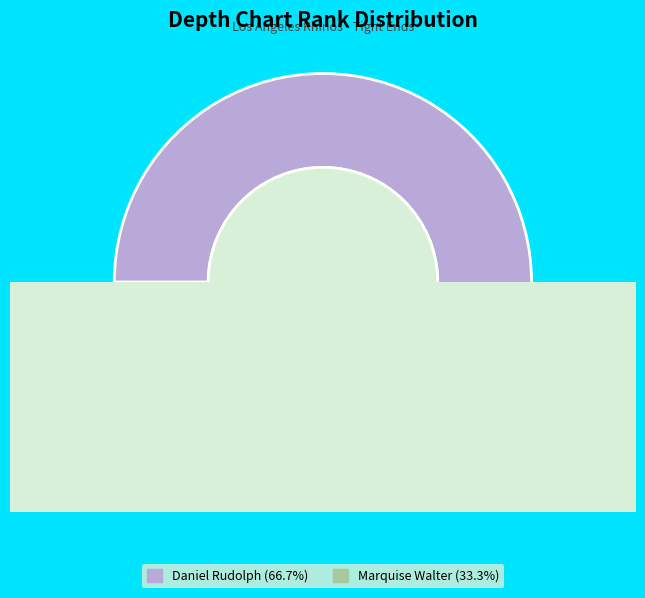

How many segments does this pie chart have?

2